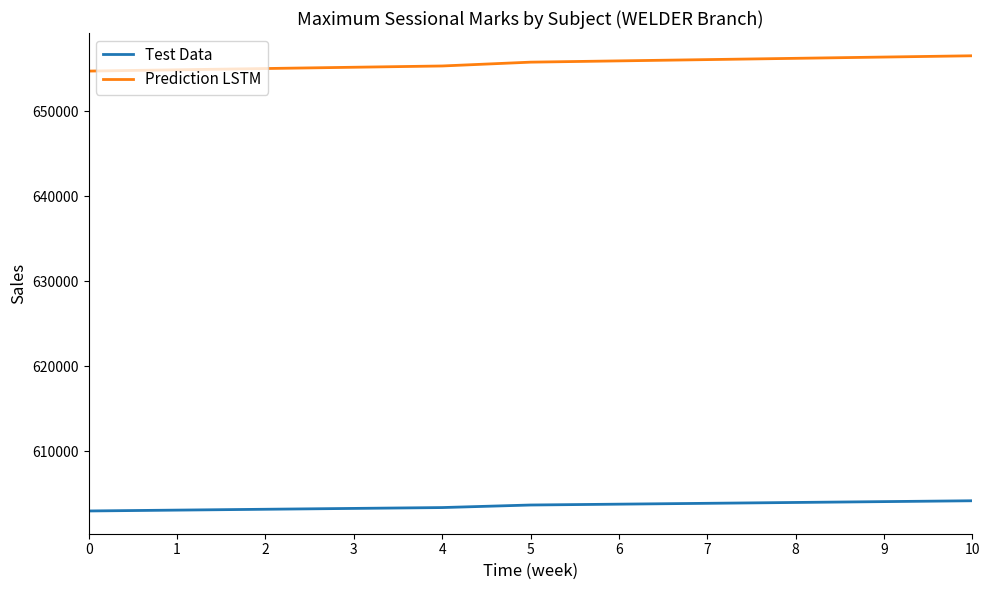

The value of Test Data at 9 is 156789. True or false?

False